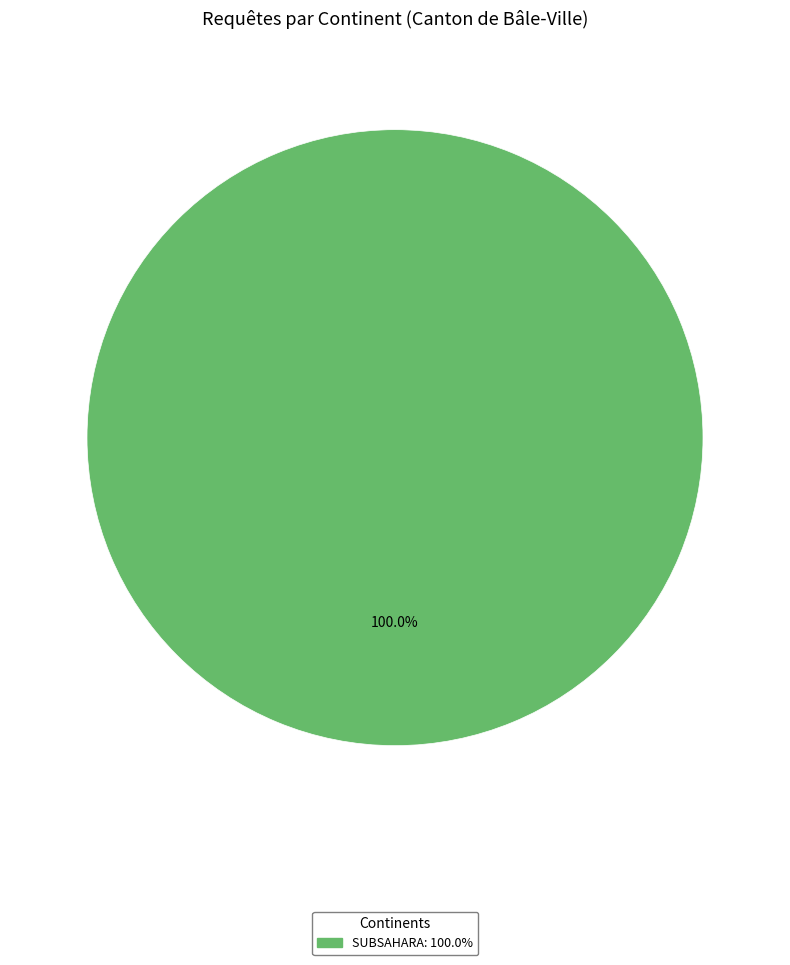

Is there any slice that represents more than half of the pie?

Yes